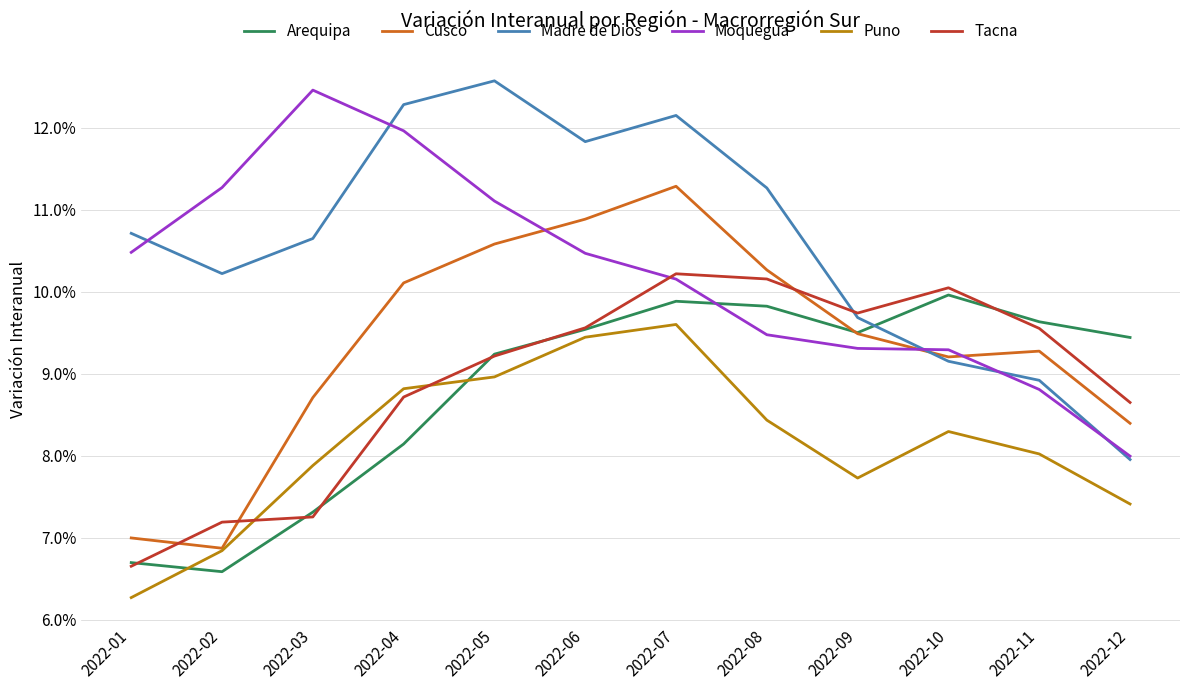

Is this an area chart (filled region under the line)?

No